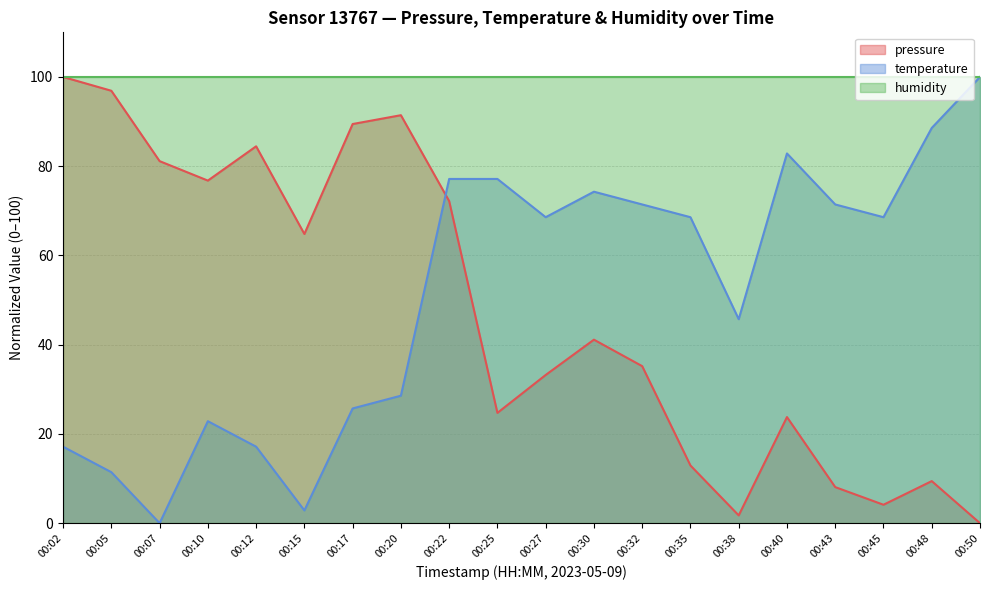

Read the temperature value at 00:32.

71.4